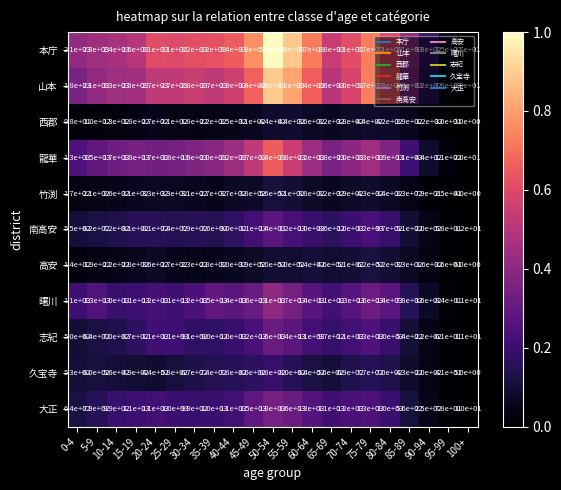

What is the approximate value of 本庁 at 50-54, to the nearest 100?

5100